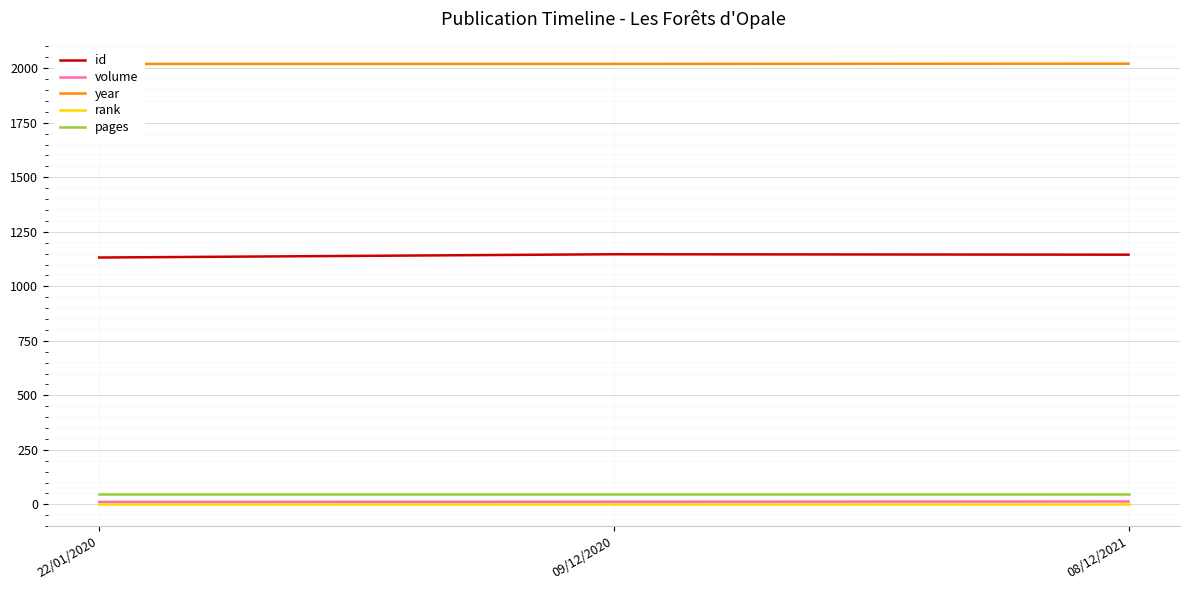

At which label does pages reach its peak?

22/01/2020